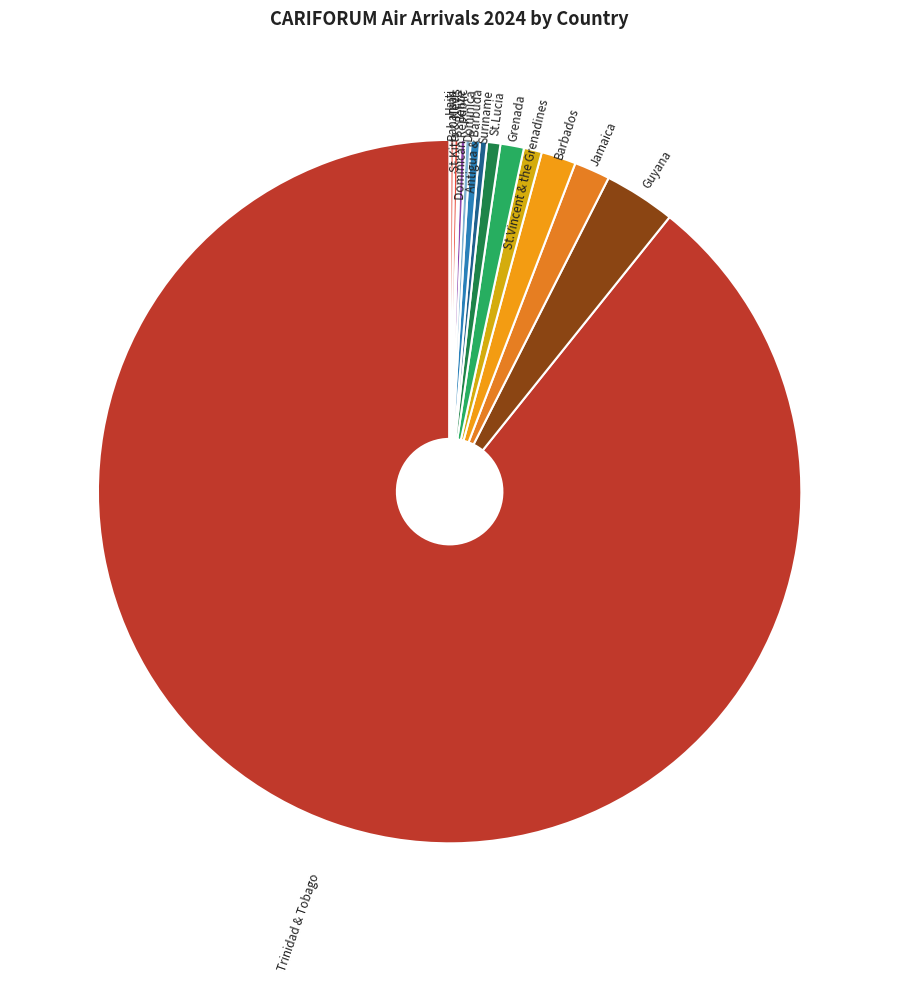

Between Jamaica and St.Lucia, which is larger?

Jamaica